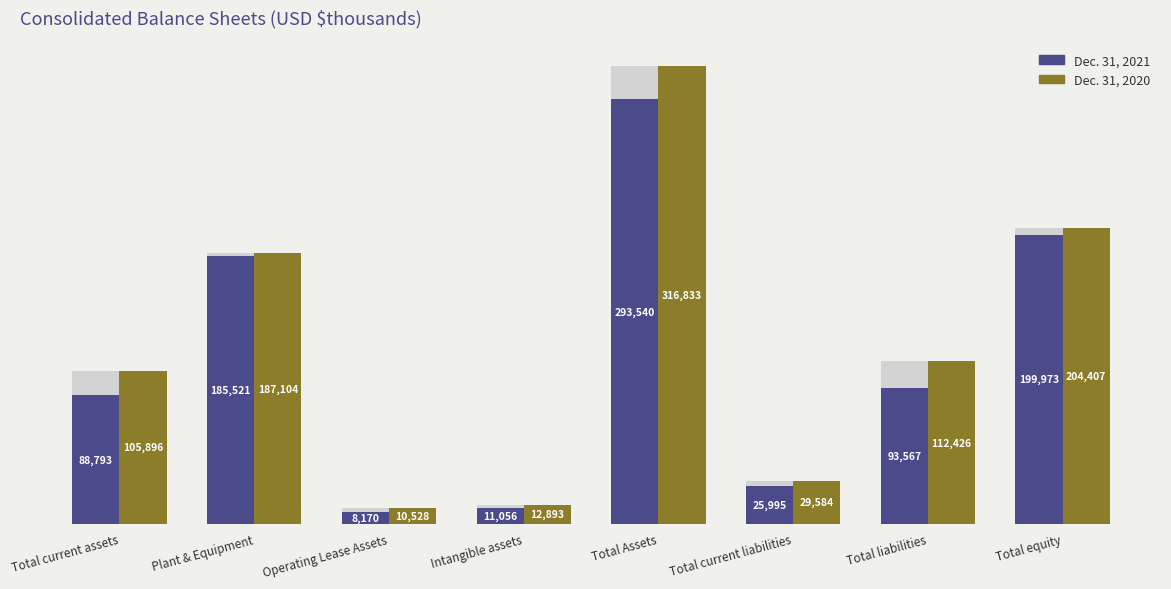

Which has a higher value, Operating Lease Assets or Total current assets?

Total current assets